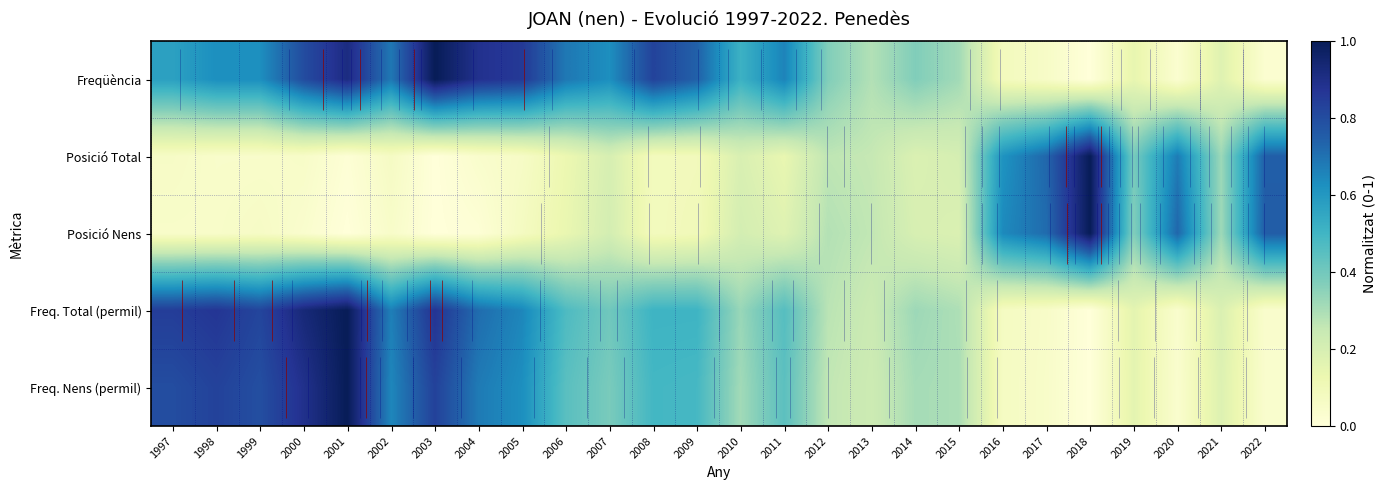

What is the total value across all series at 2018?

2.0